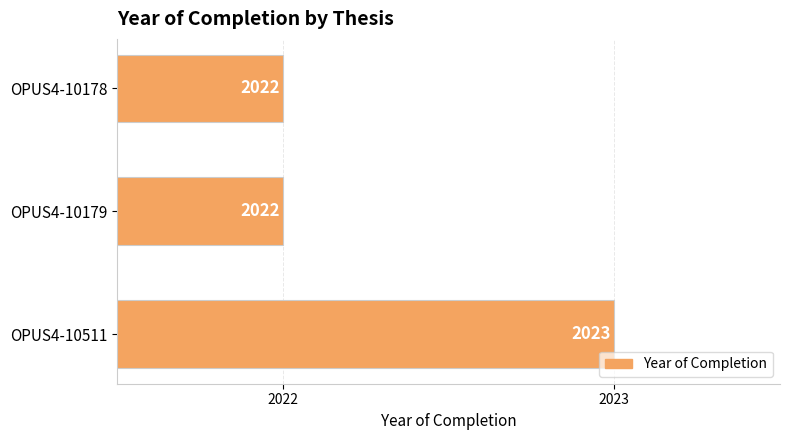

What is the average value?

2022